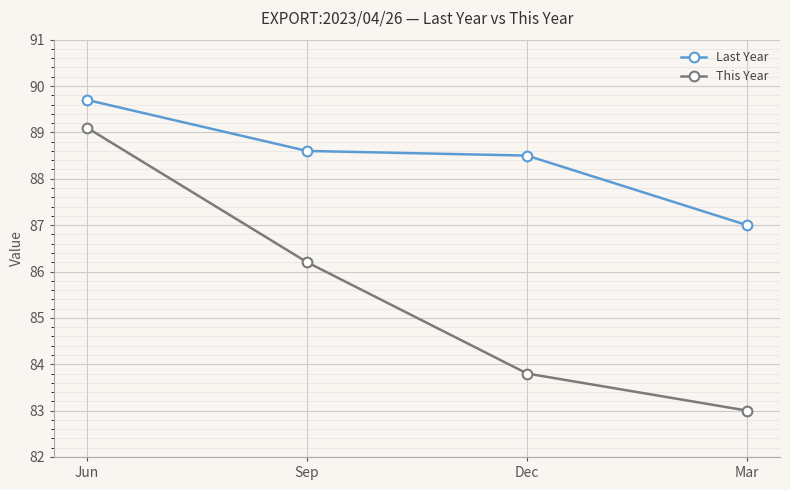

The Last Year series shows 22.8 at Sep. True or false?

False